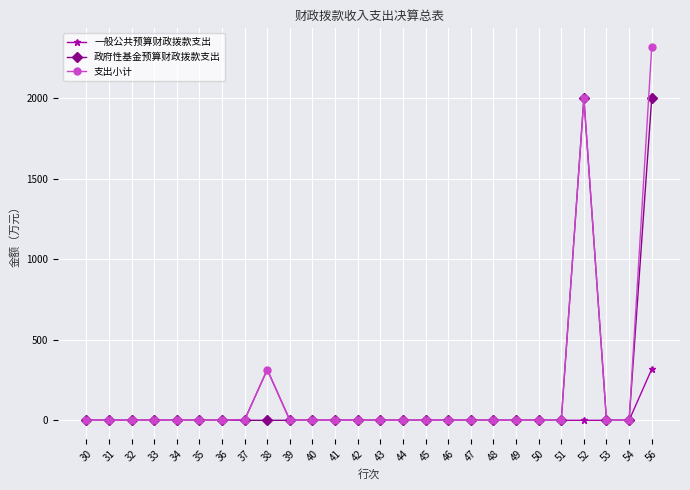

What is the difference between the second highest and minimum values in the 支出小计 series?

2000.0